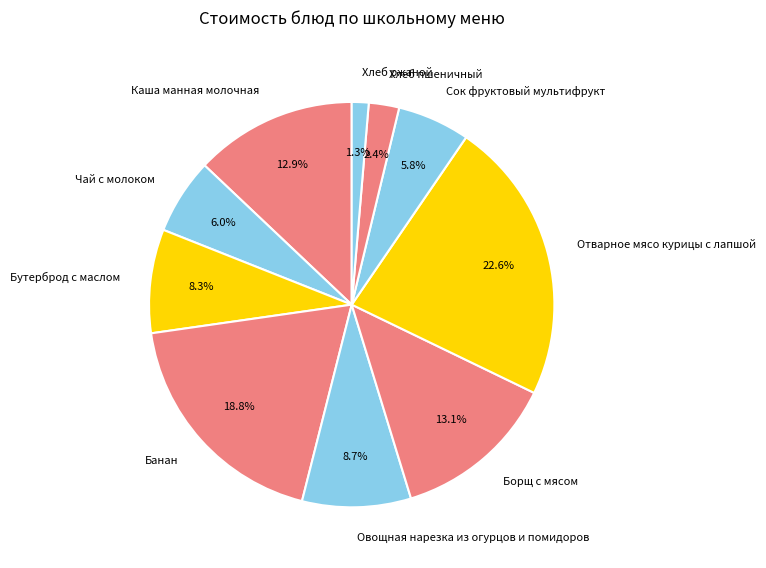

Which slice is the largest?

Отварное мясо курицы с лапшой